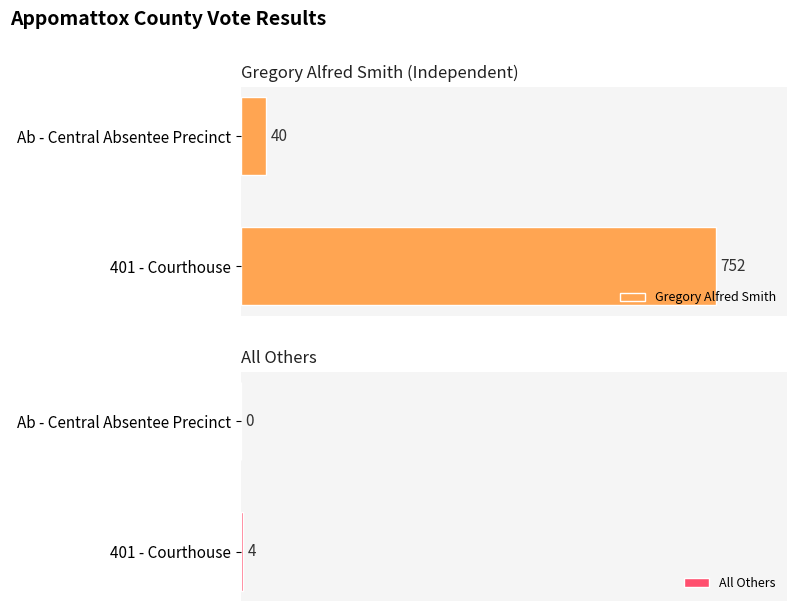

At which label does Gregory Alfred Smith reach its minimum?

Ab - Central Absentee Precinct